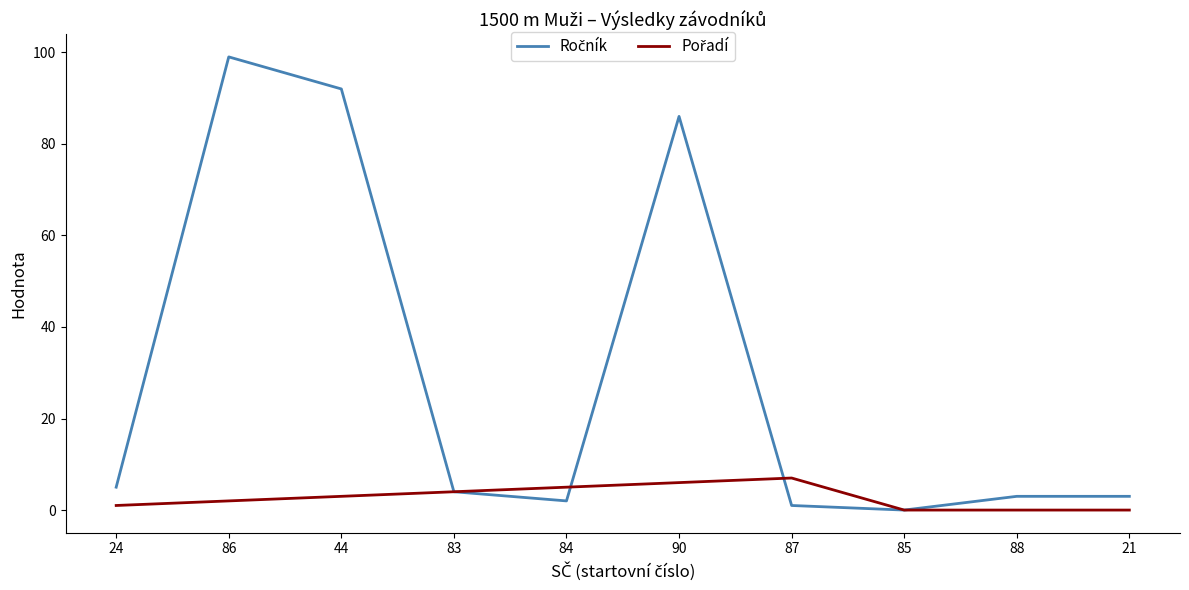

What is the total value across all series at 21?

3